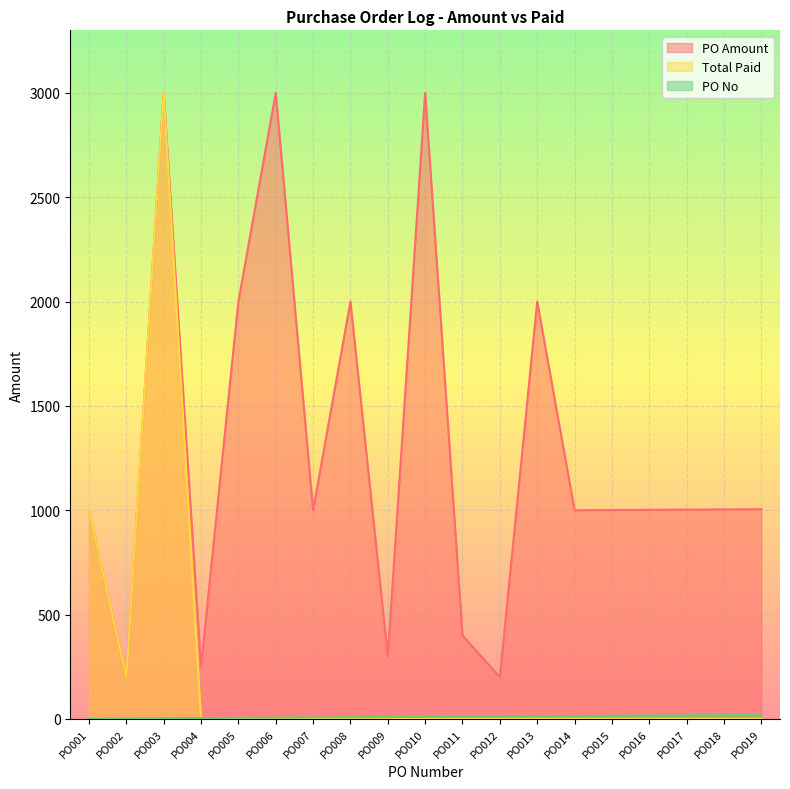

The PO No series shows 11 at PO011. True or false?

True